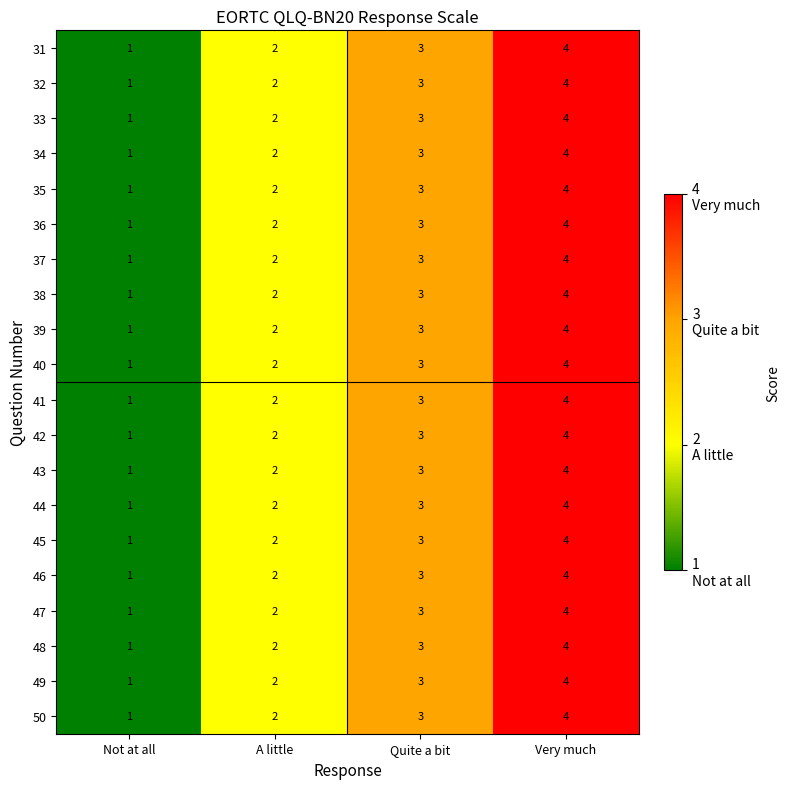

Is it true that 49 equals 1 at Very much?

False